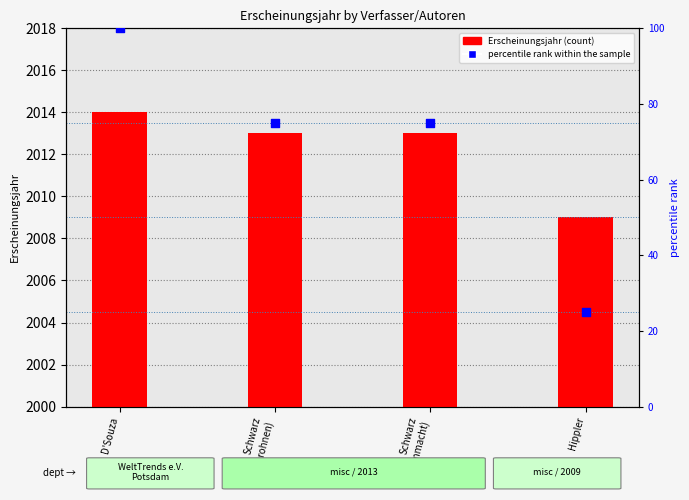

What is the total value across all series at Schwarz
(Atommacht)?

2088